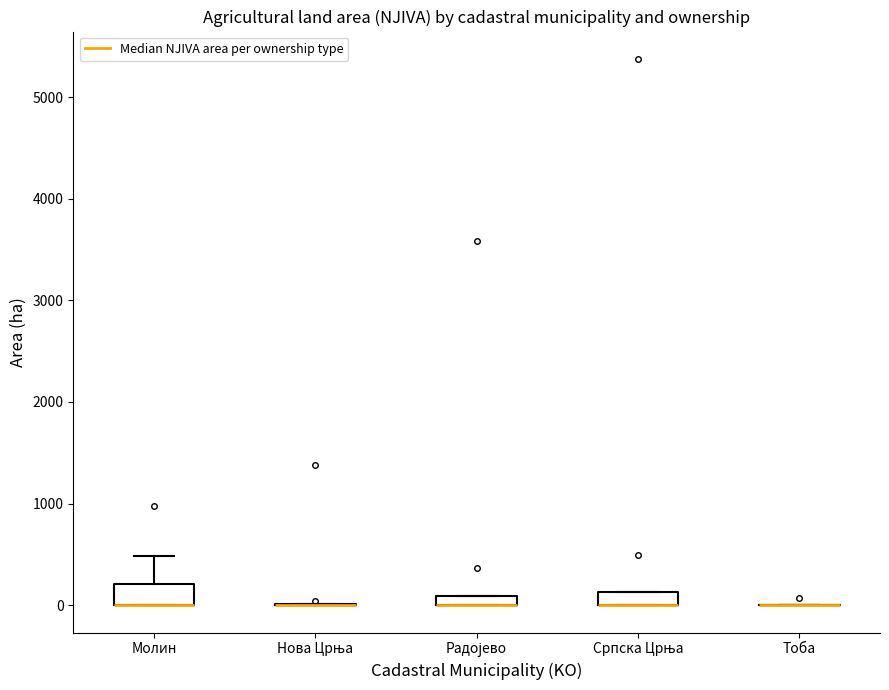

Where does the upper whisker of the box for Молин end on the y-axis? The values are not printed on the chart, so give them approximately, as read against the axis.

500